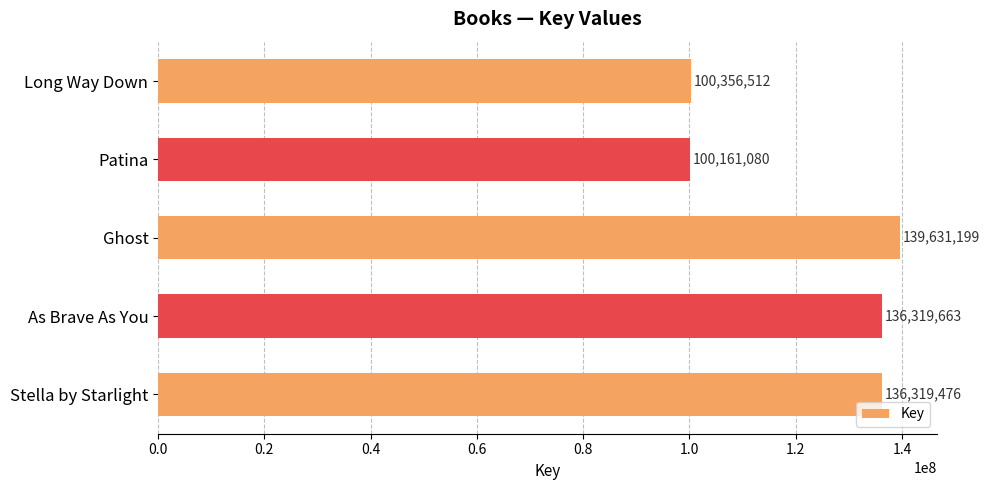

List the labels in order of value, smallest first.

Patina, Long Way Down, Stella by Starlight, As Brave As You, Ghost